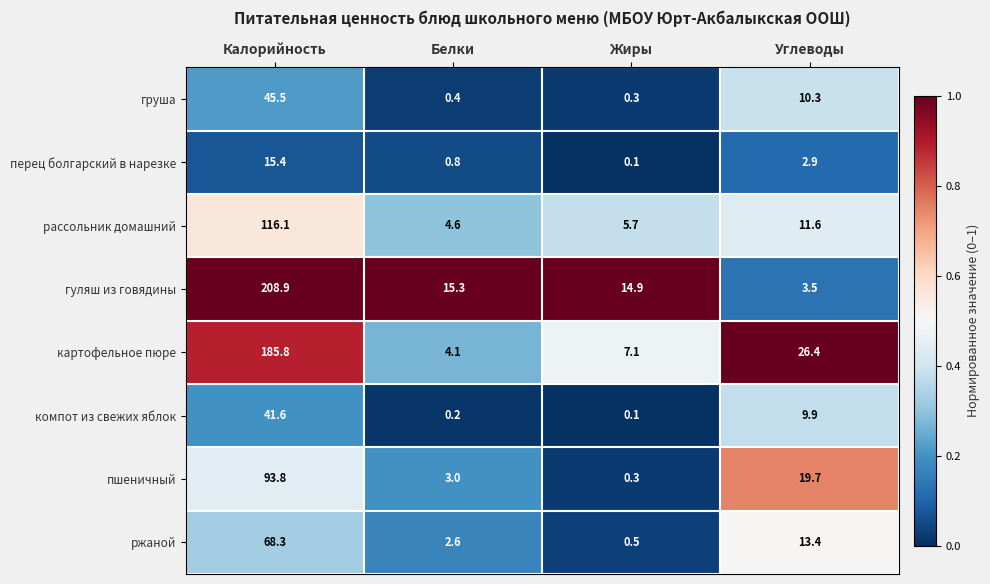

What is the sum of the рассольник домашний values at Белки and Жиры?

10.3